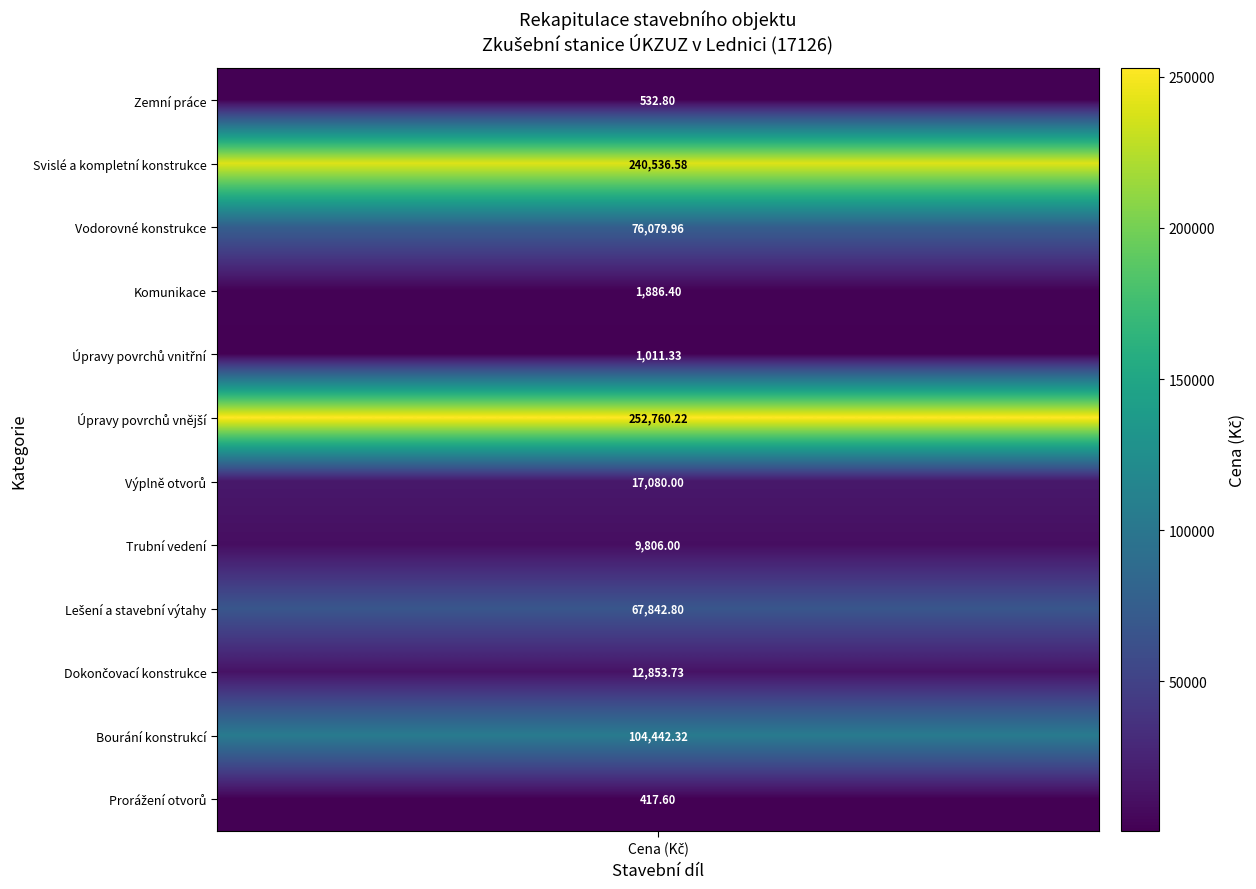

How many values exceed 17080?

5